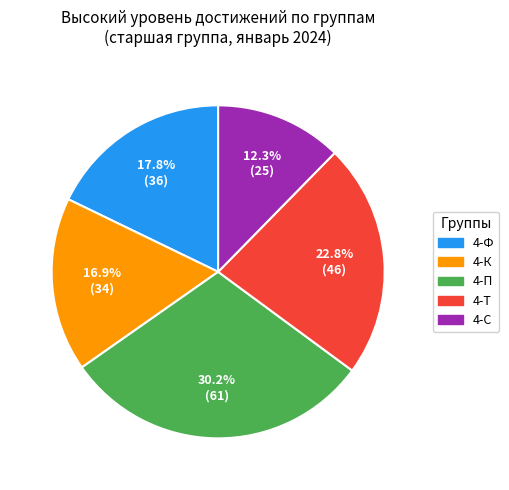

Which category has the biggest portion of the pie?

4-П